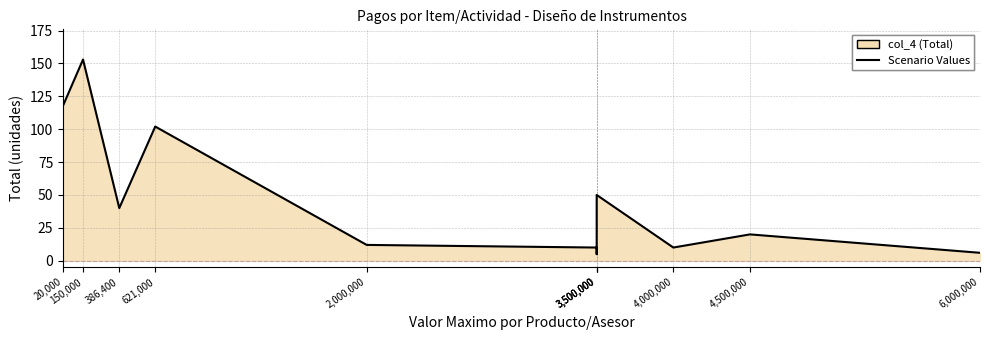

Count the number of data series in this chart.

1